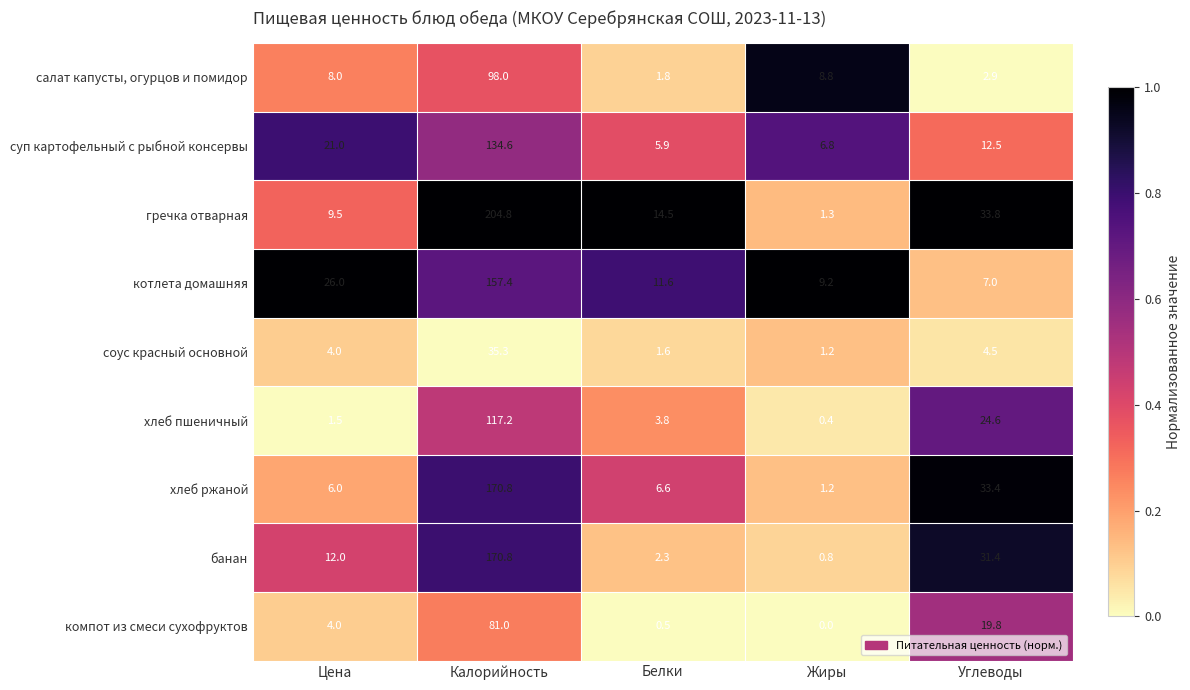

True or false: хлеб ржаной has a value of 6.6 at Белки.

True